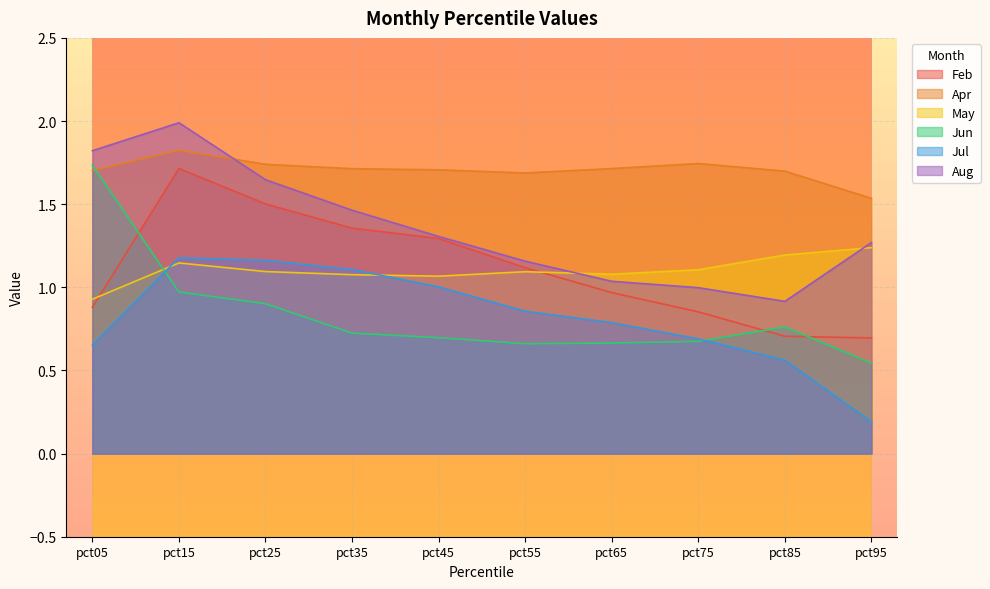

At pct75, list the series in order from largest to smallest.

Apr, May, Aug, Feb, Jul, Jun